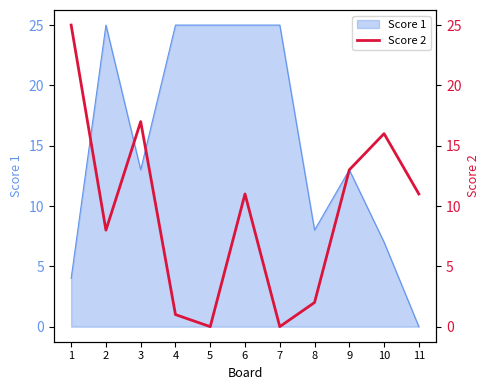

At which label does the data first exceed 11?

1